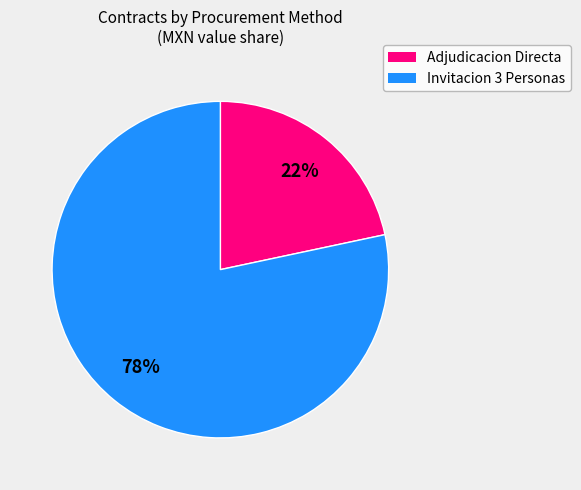

To the nearest percent, what is the average slice percentage?

50%